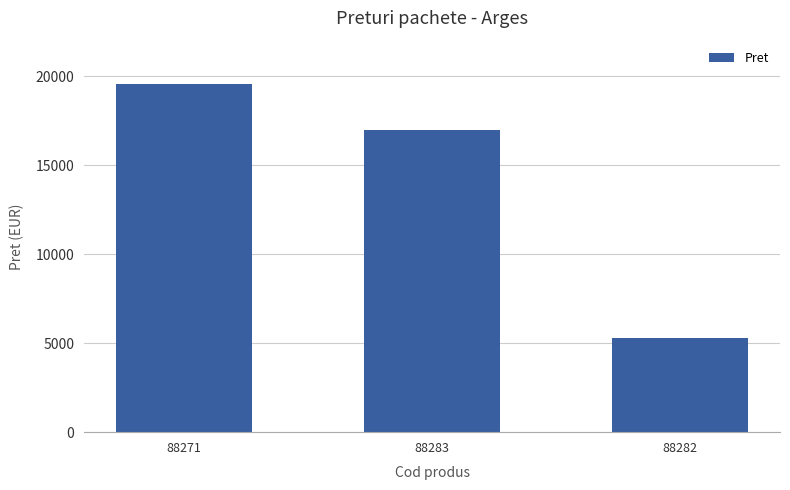

Read the value at 88283.

17005.0